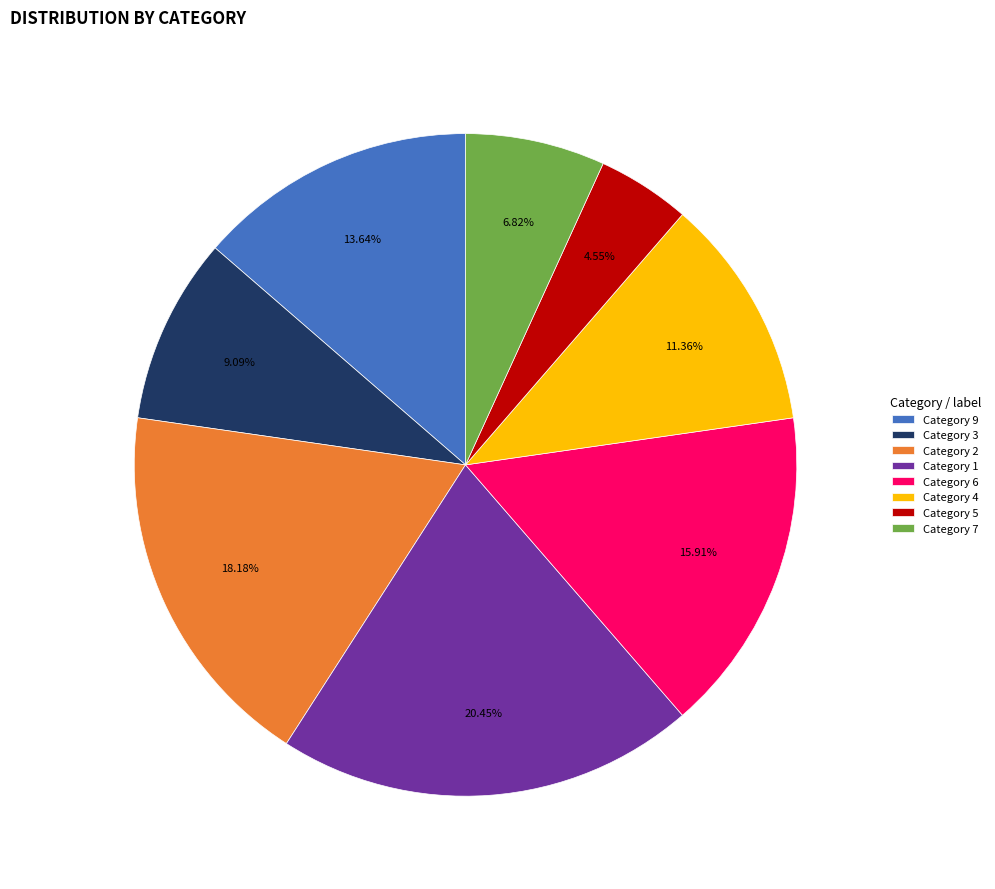

Between Category 4 and Category 9, which is larger?

Category 9